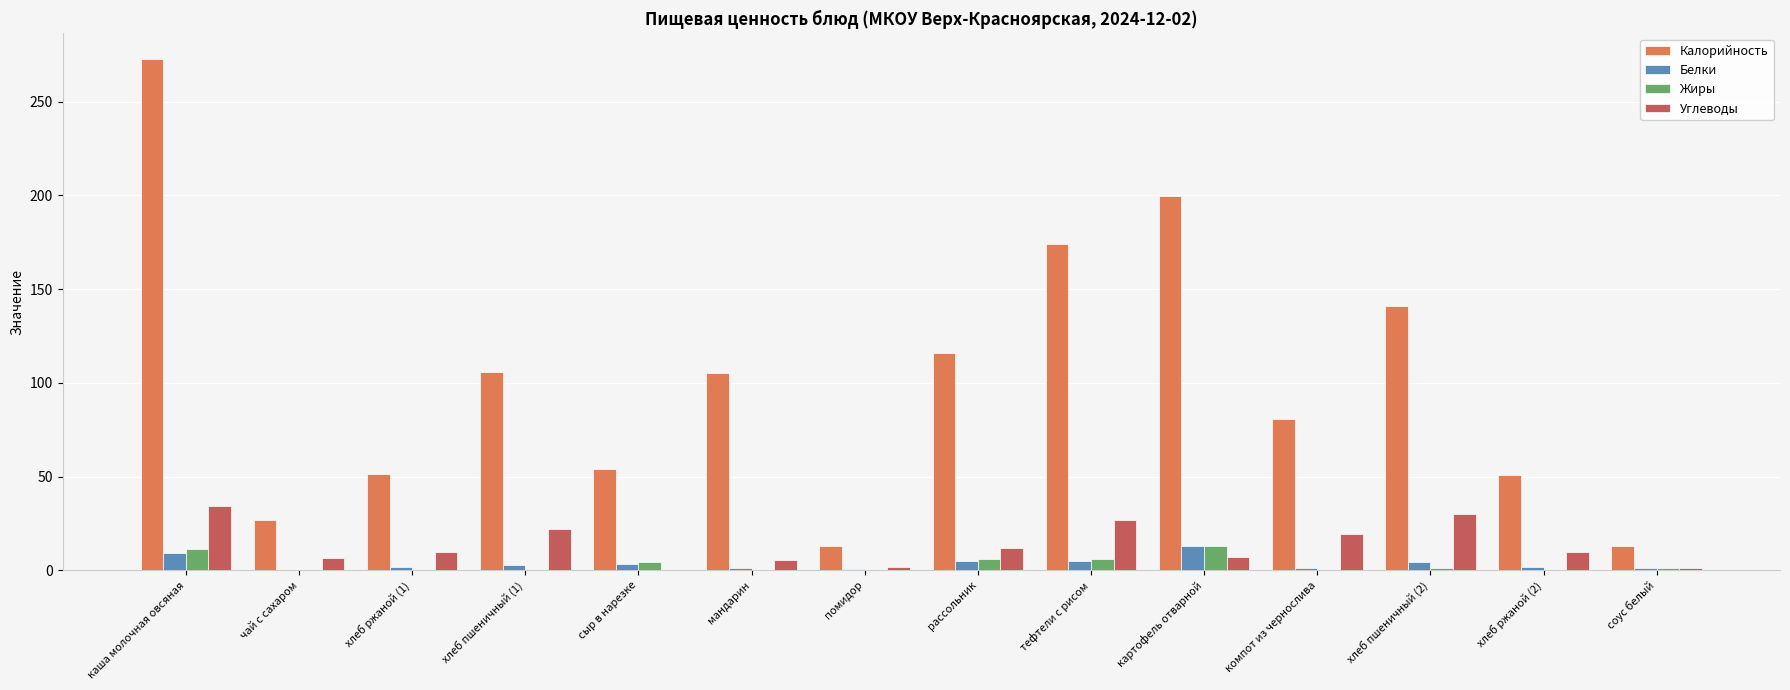

Is it true that Калорийность equals 174.0 at тефтели с рисом?

True